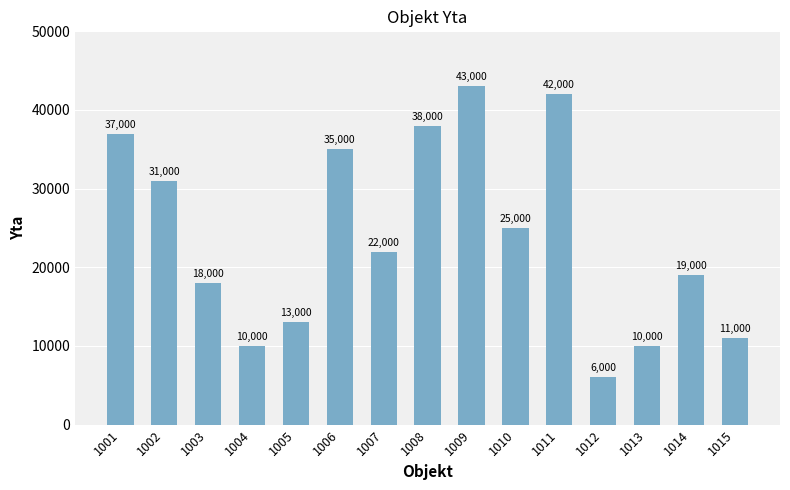

What is the greatest value displayed?

43000